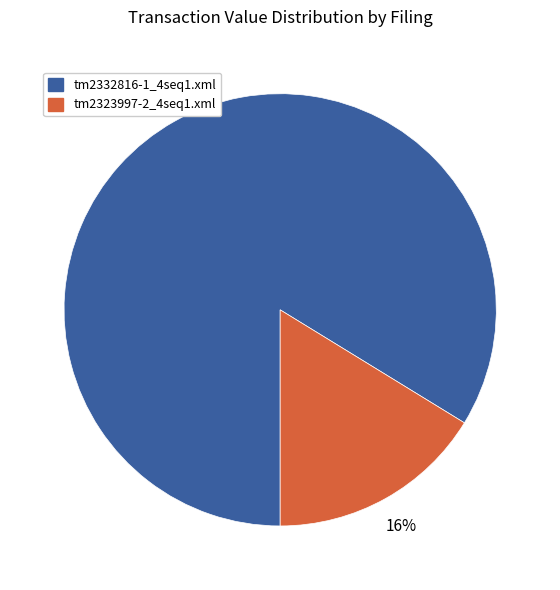

Which slice is the largest?

tm2332816-1_4seq1.xml